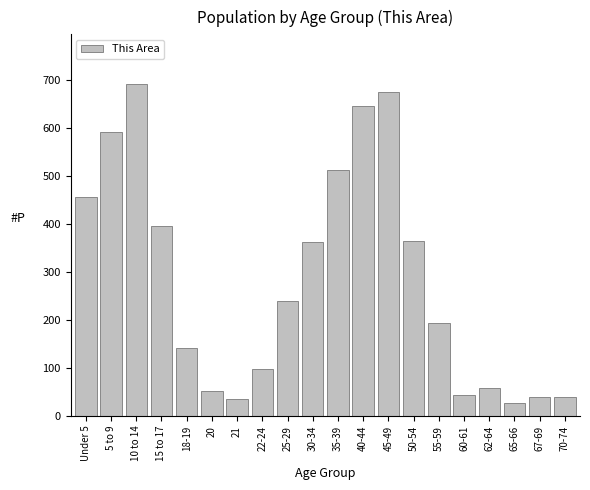

What is the label of the 20th bar from the right?

Under 5